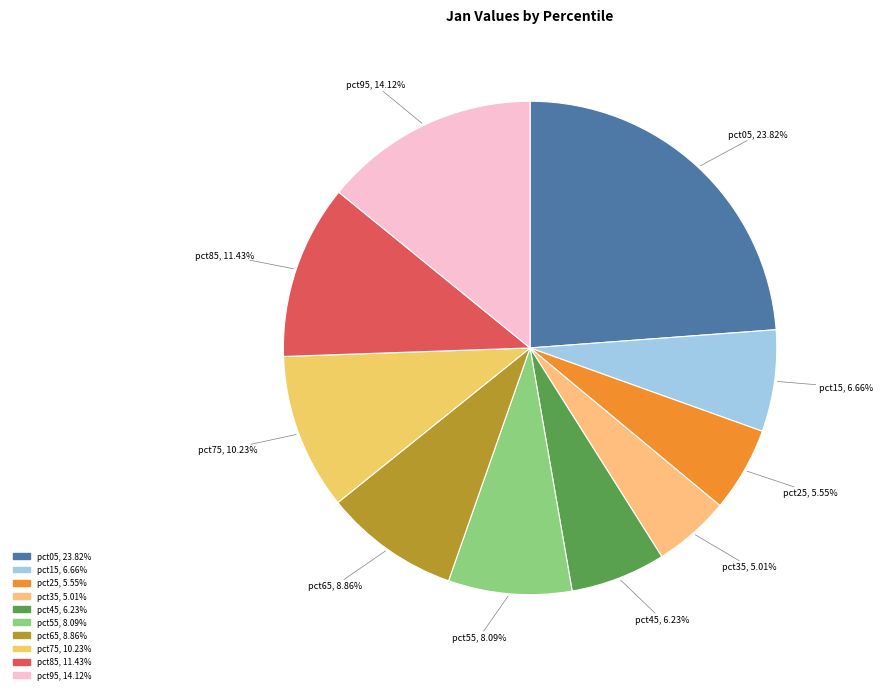

What percentage is the pct65 slice, to the nearest percent?

9%